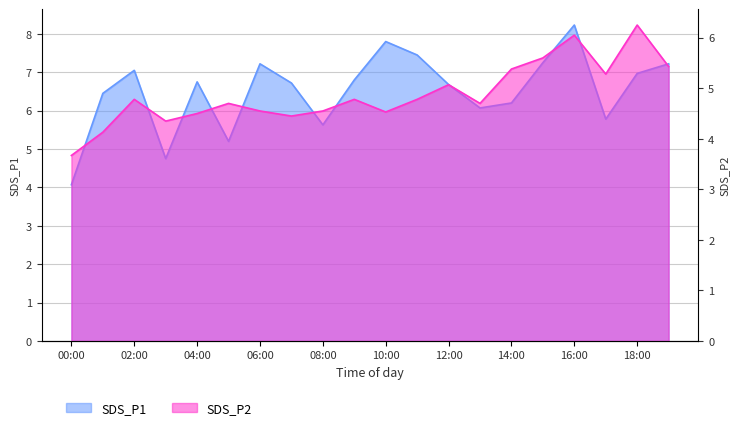

What are all the series names shown in the legend?

SDS_P1, SDS_P2